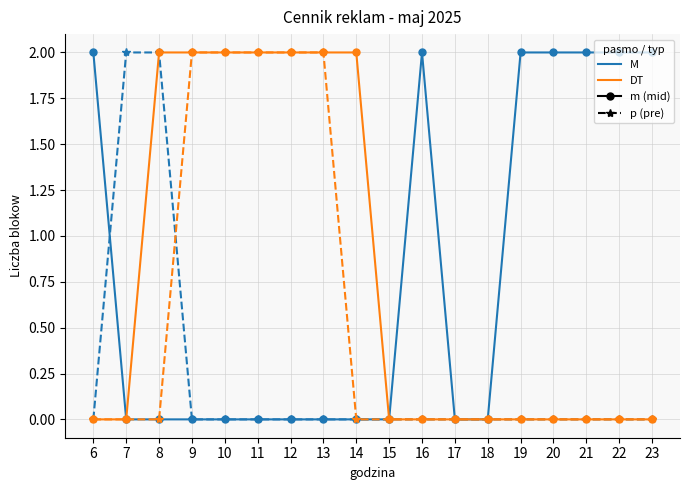

What is the total value across all series at 13?

4